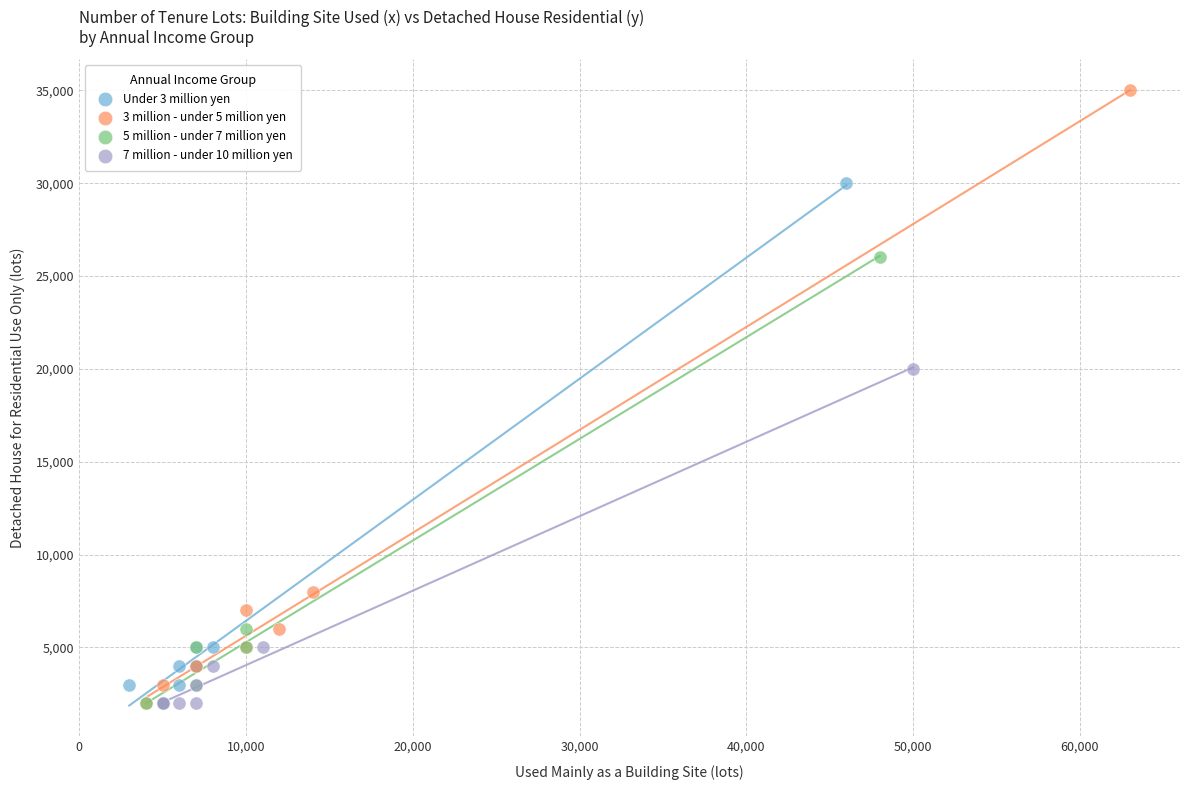

Which series contains the highest Y value?

3 million - under 5 million yen